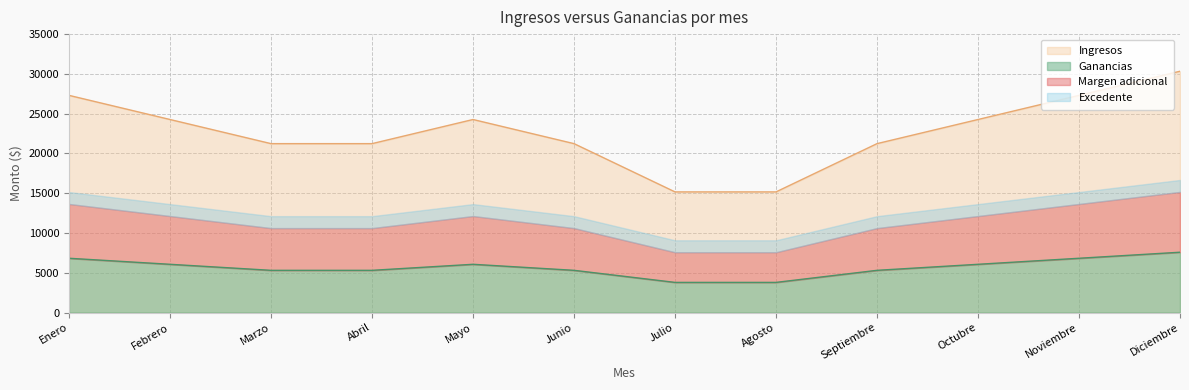

True or false: Ingresos and Ganancias cross at least once.

False